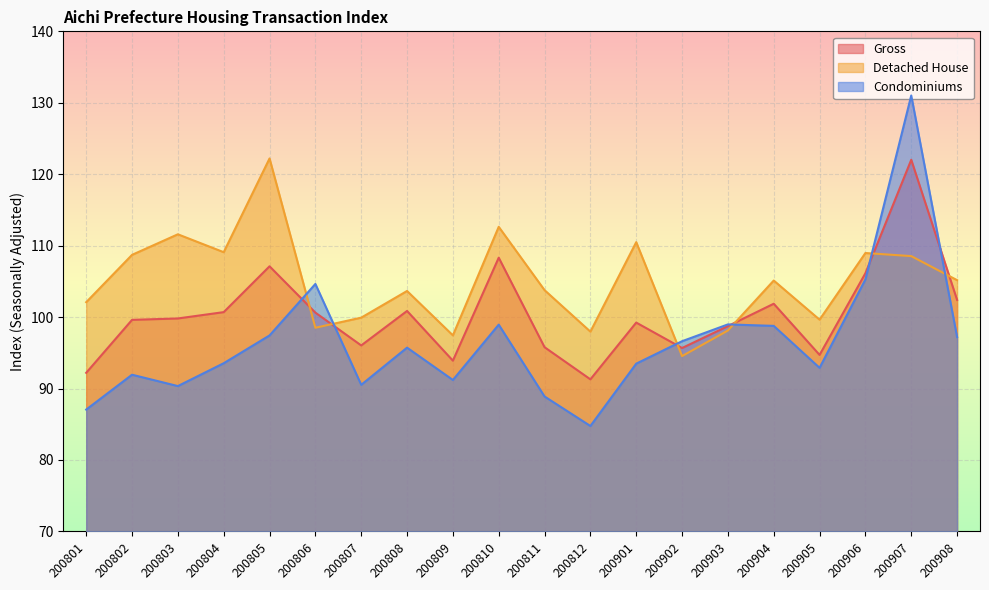

Rank the series by their average value, from highest to lowest.

Detached House, Gross, Condominiums